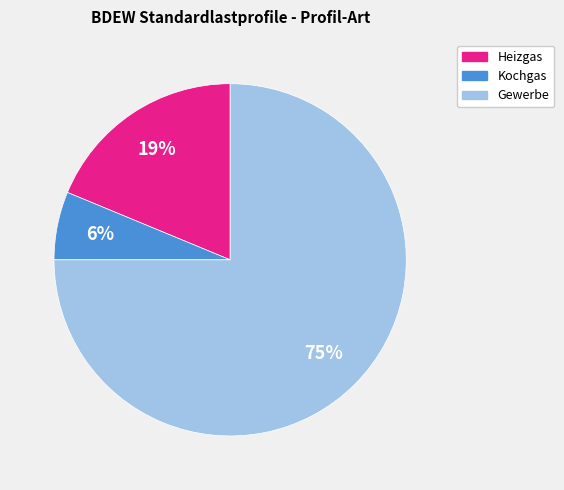

Which has a higher value, Gewerbe or Kochgas?

Gewerbe